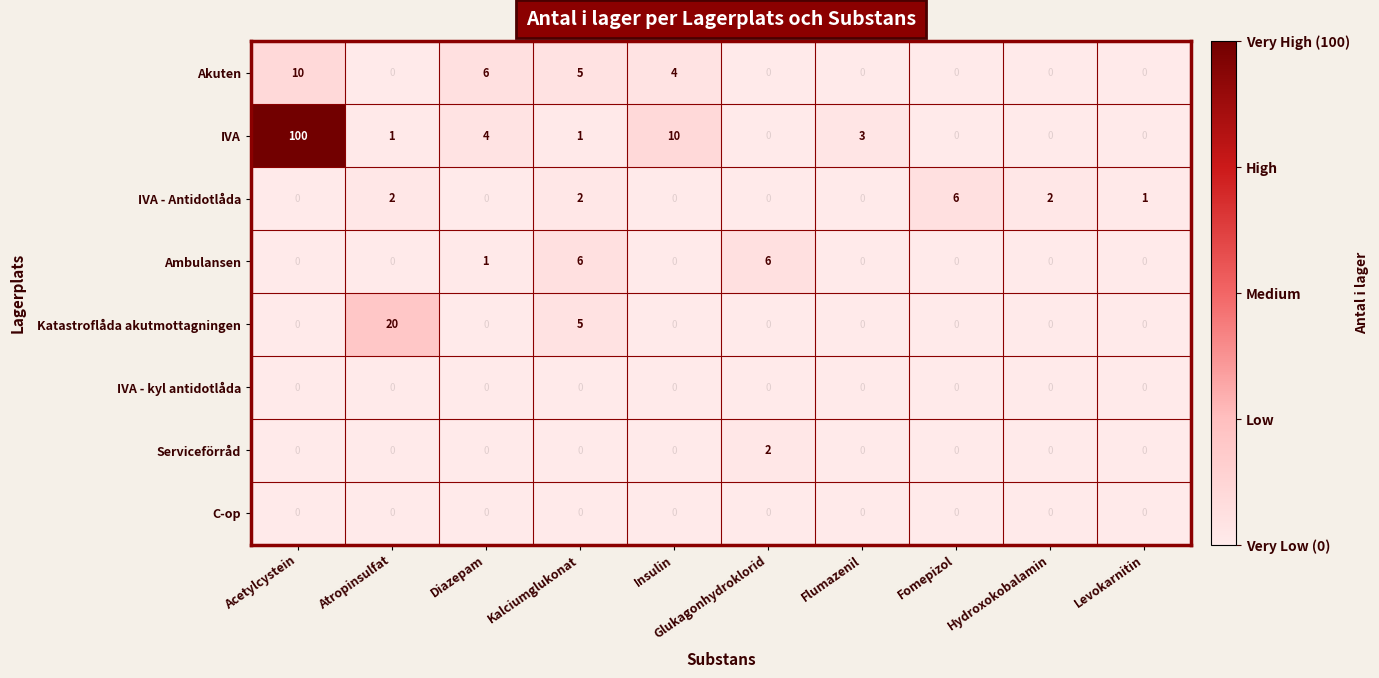

Which series changed the most between Acetylcystein and Levokarnitin?

IVA